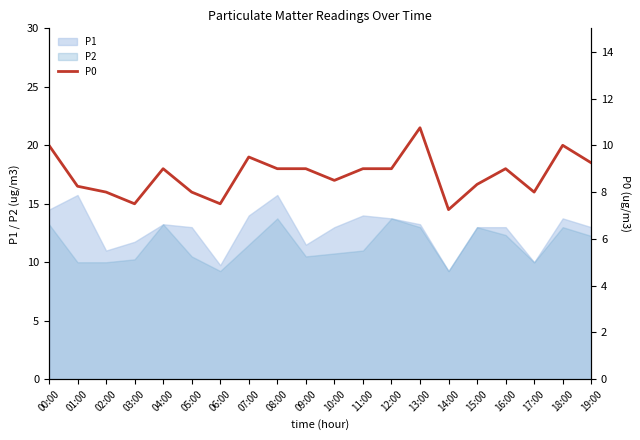

What is the change in value from 16:00 to 19:00?

+0.2